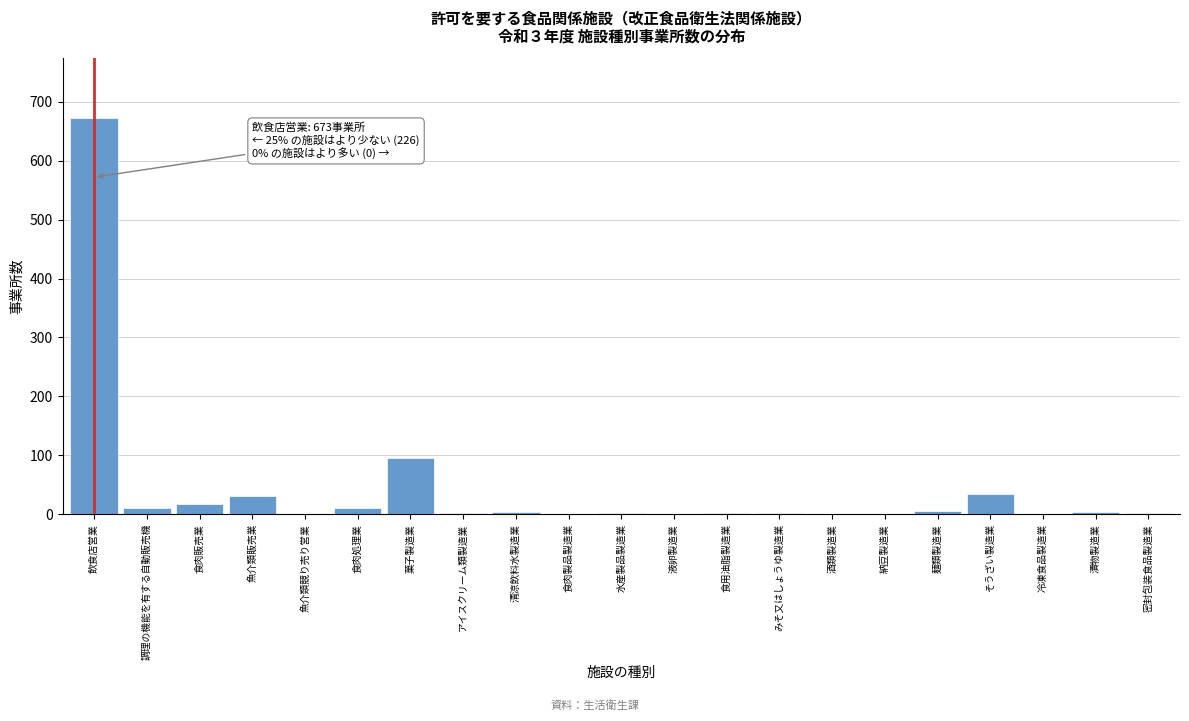

What is the maximum value shown in the chart?

673